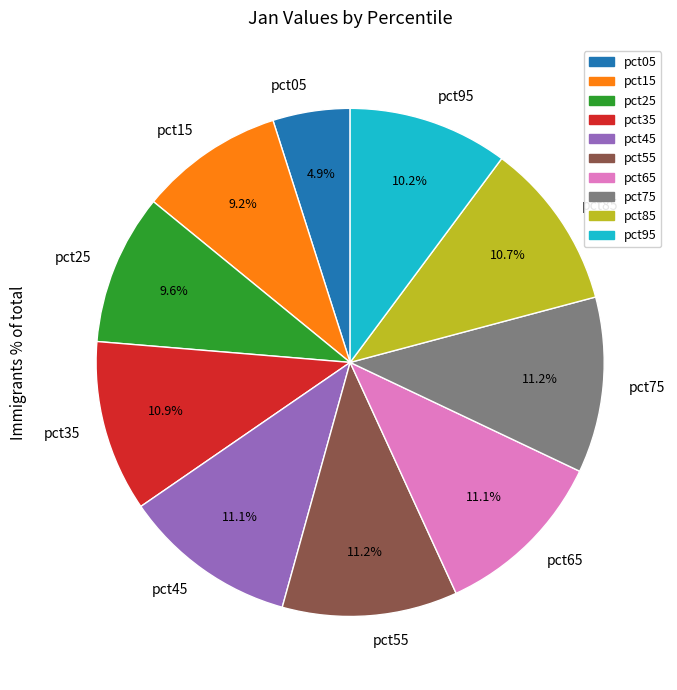

How much of the chart is everything except pct25?

90.4%